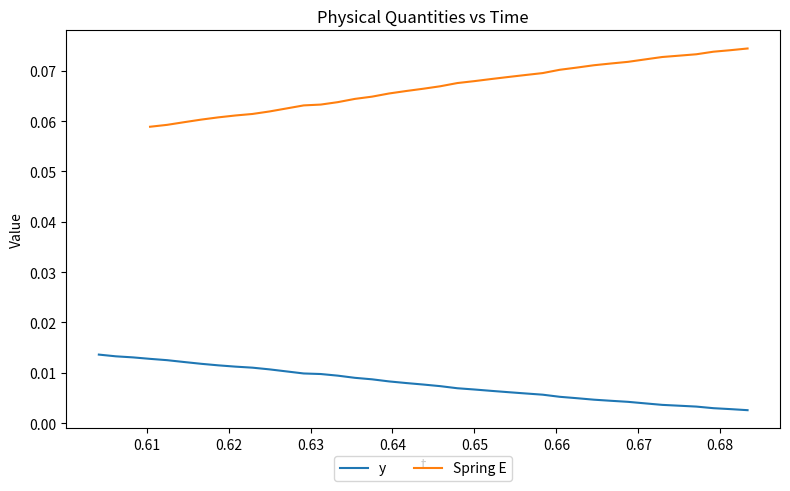

True or false: y has more than 2 interior local peaks.

False